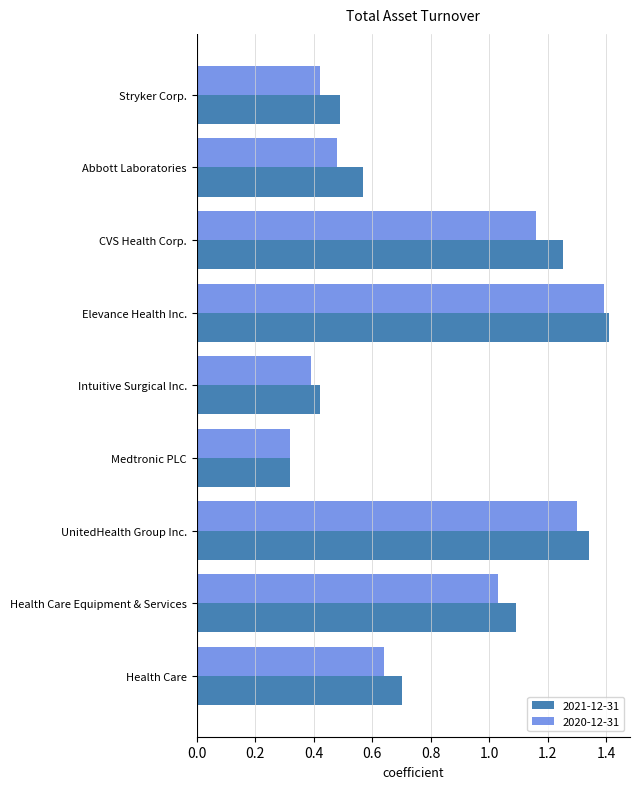

At which label is 2021-12-31 closest to 0?

Medtronic PLC